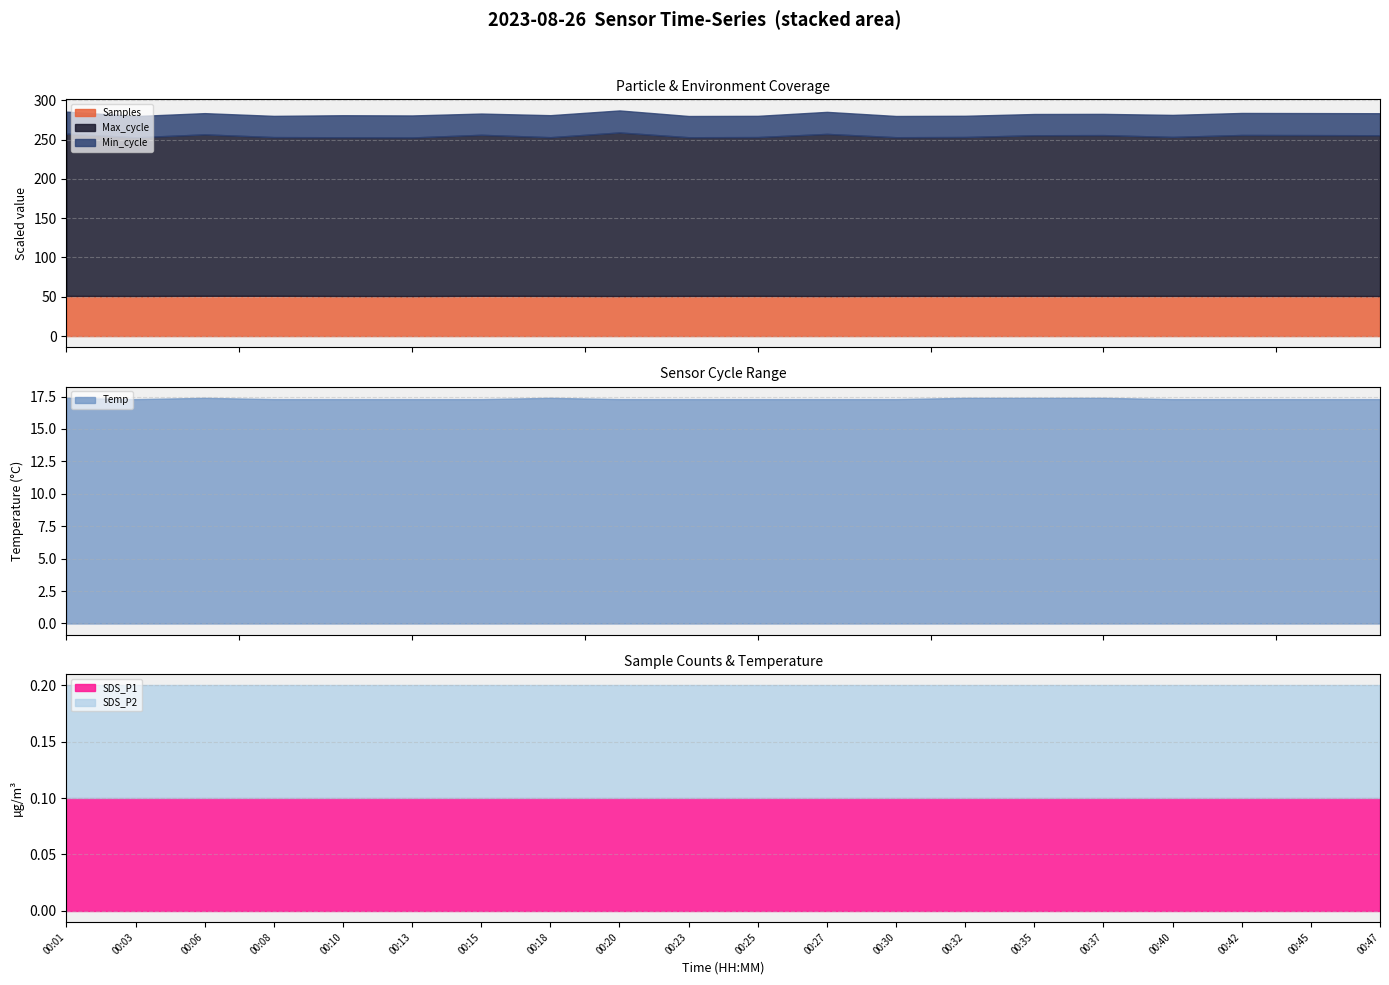

What is the lowest value of the Samples series?

50.9